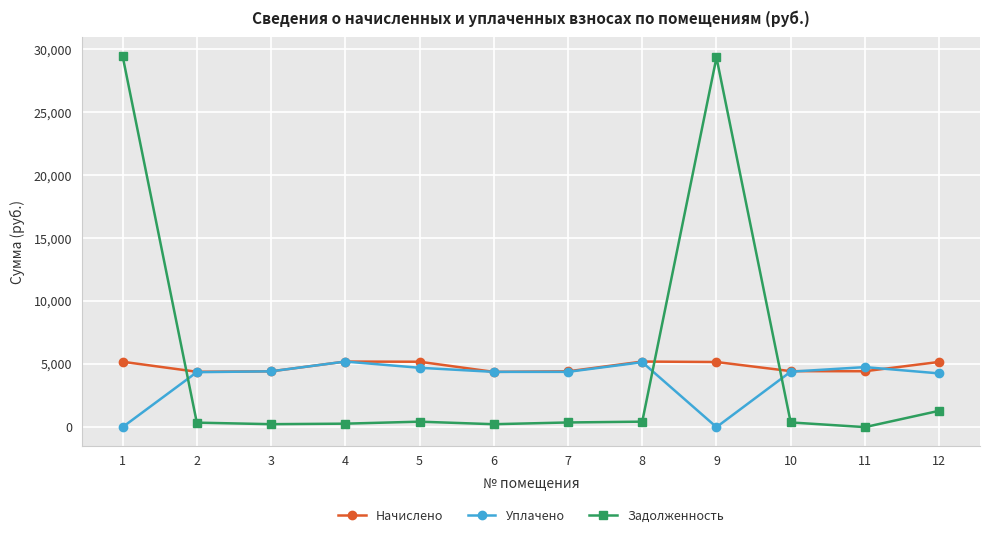

What is the value of the Задолженность point at the 10th from the left?

371.2